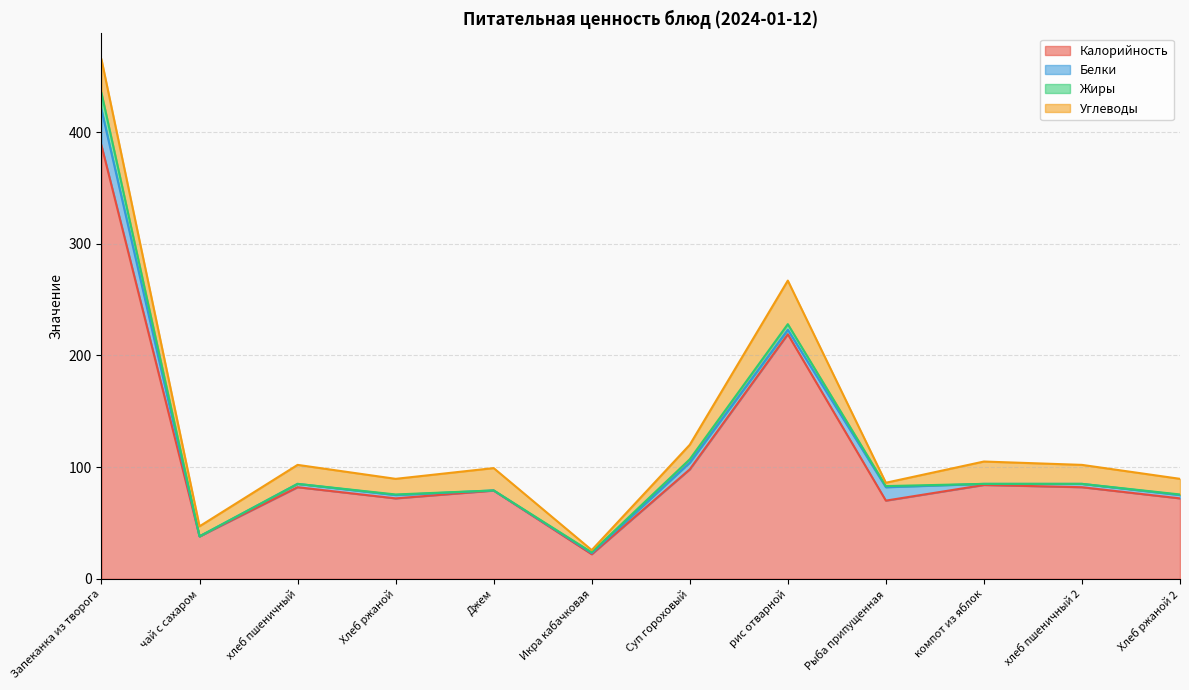

Which series changed the most between Суп гороховый and Хлеб ржаной 2?

Калорийность